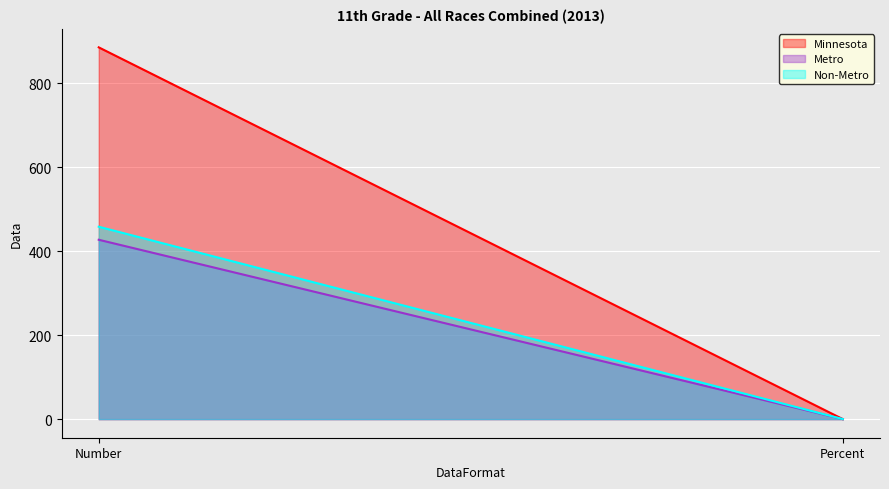

What position from the left is Percent?

2